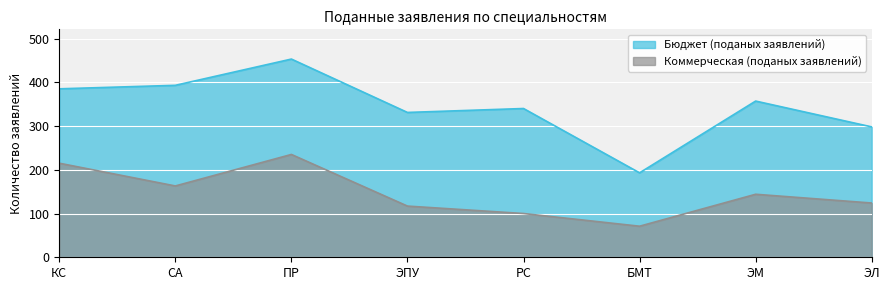

What position from the right is РС?

4